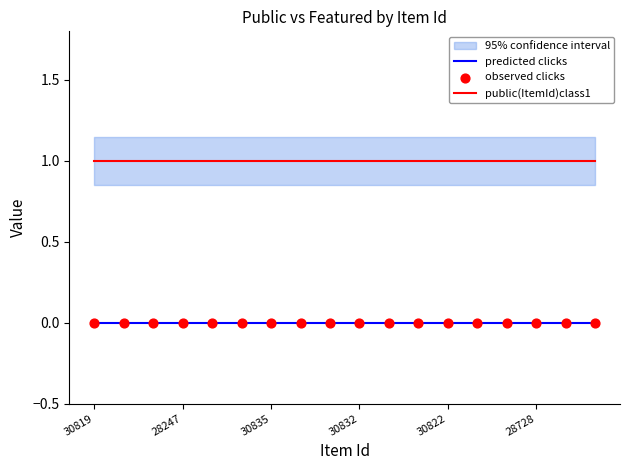

The predicted clicks series shows 0 at 30835. True or false?

True